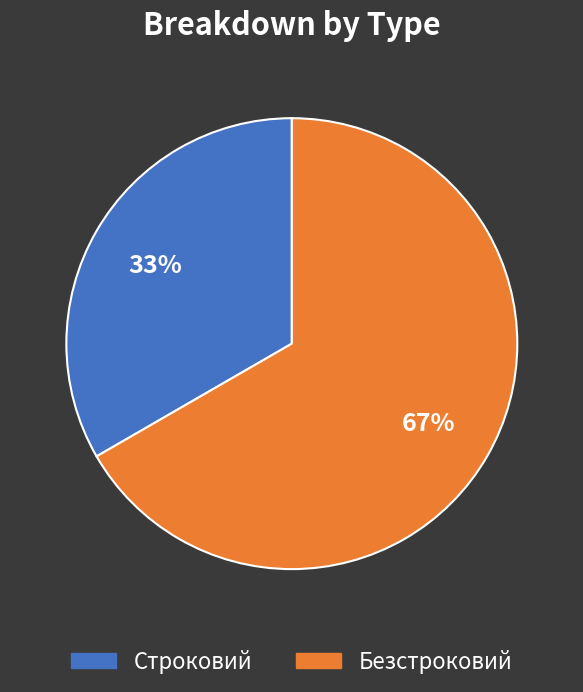

To the nearest percent, what is the average slice percentage?

50%